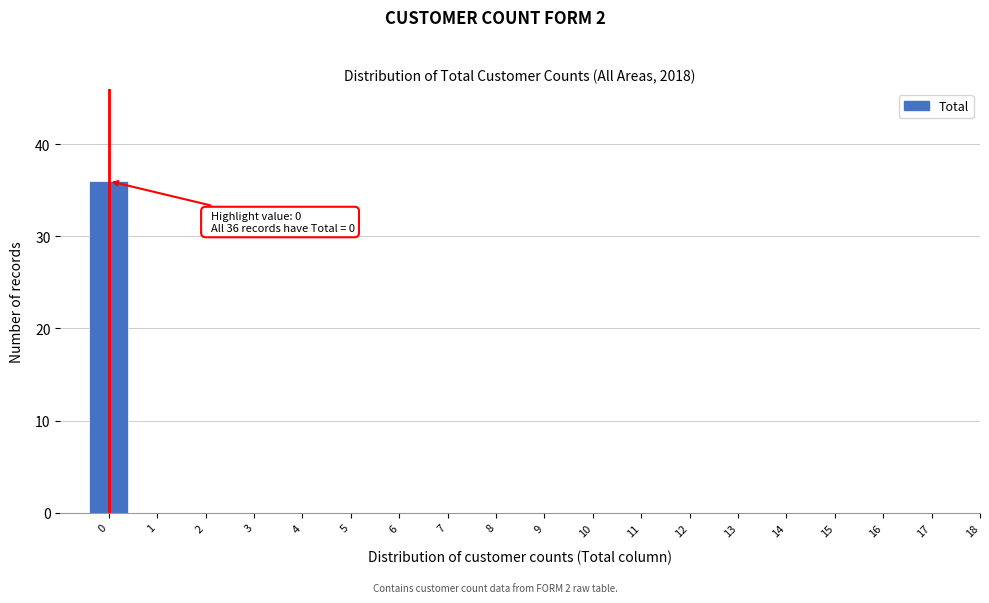

Reading left to right, list all the values displayed in this chart.

0=36	1=0	2=0	3=0	4=0	5=0	6=0	7=0	8=0	9=0	10=0	11=0	12=0	13=0	14=0	15=0	16=0	17=0	18=0